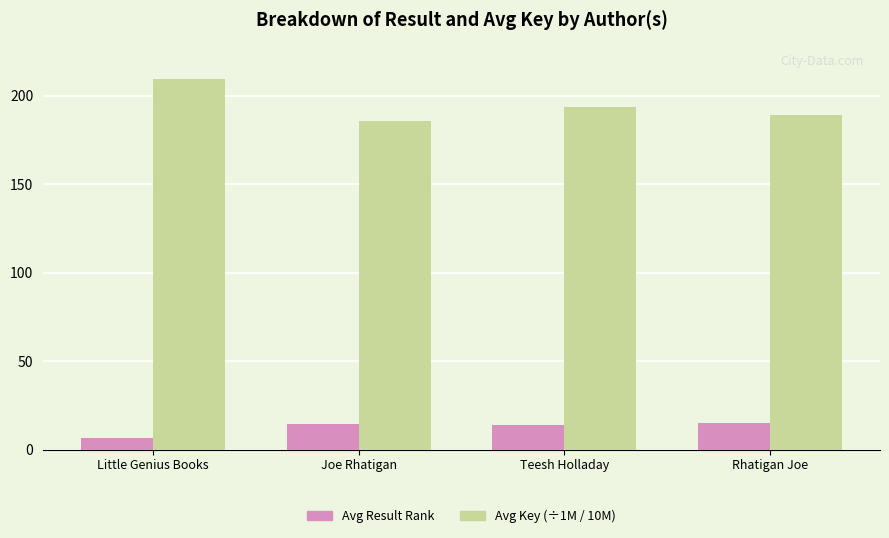

What is the label of the 1st bar from the right?

Rhatigan Joe